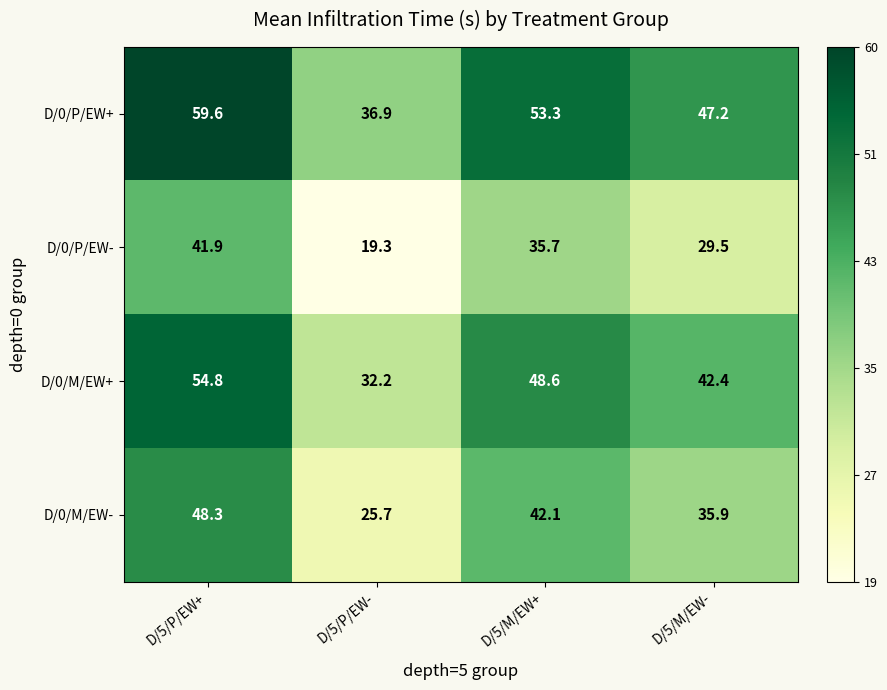

How many data points does each series have?

4